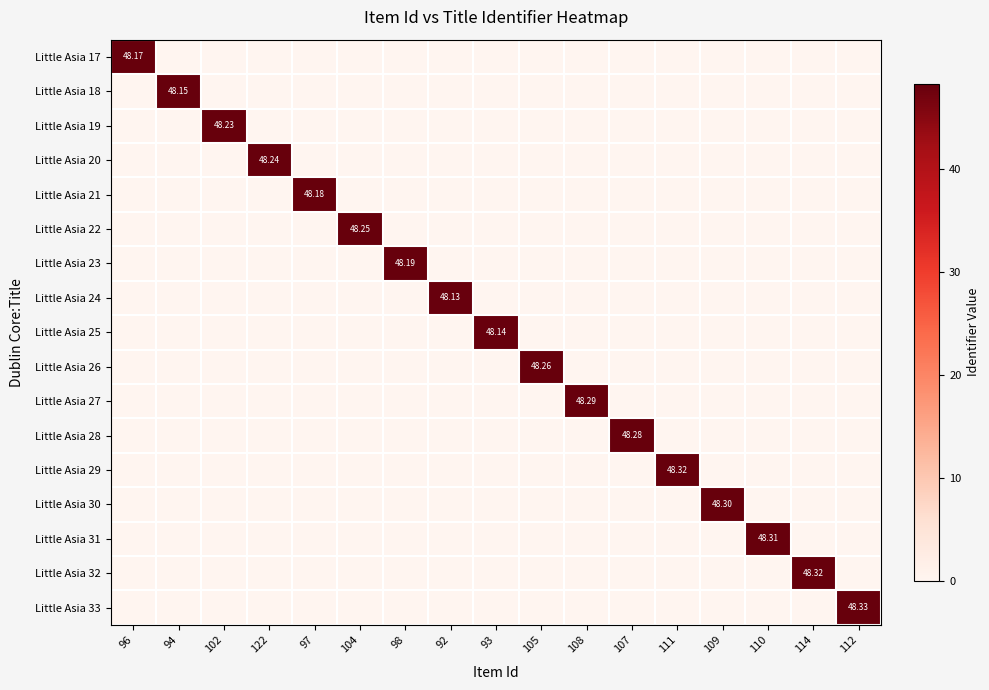

At 105, list the series in order from smallest to largest.

Little Asia 17, Little Asia 18, Little Asia 19, Little Asia 20, Little Asia 21, Little Asia 22, Little Asia 23, Little Asia 24, Little Asia 25, Little Asia 27, Little Asia 28, Little Asia 29, Little Asia 30, Little Asia 31, Little Asia 32, Little Asia 33, Little Asia 26